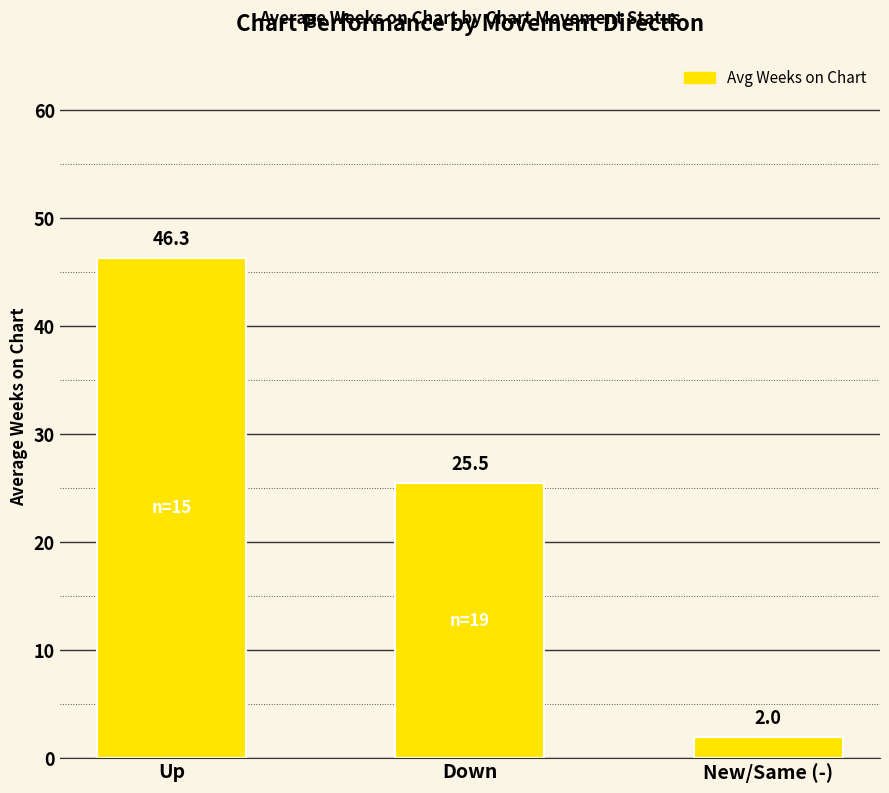

Rank the categories by value from highest to lowest.

Up, Down, New/Same (-)